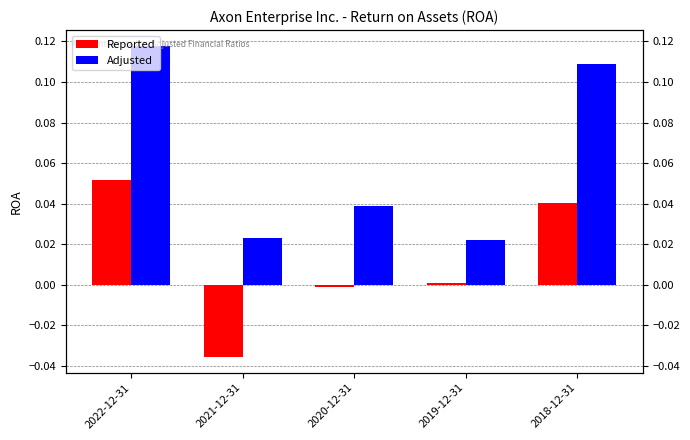

How many data points does each series have?

5